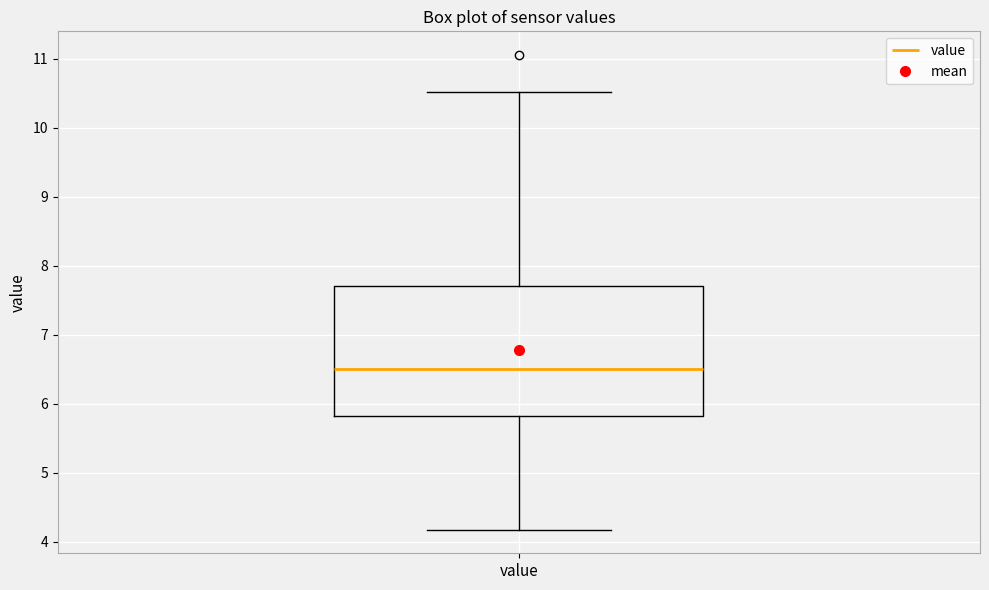

Where is the upper edge of the box for value on the y-axis? The values are not printed on the chart, so give them approximately, as read against the axis.

7.7